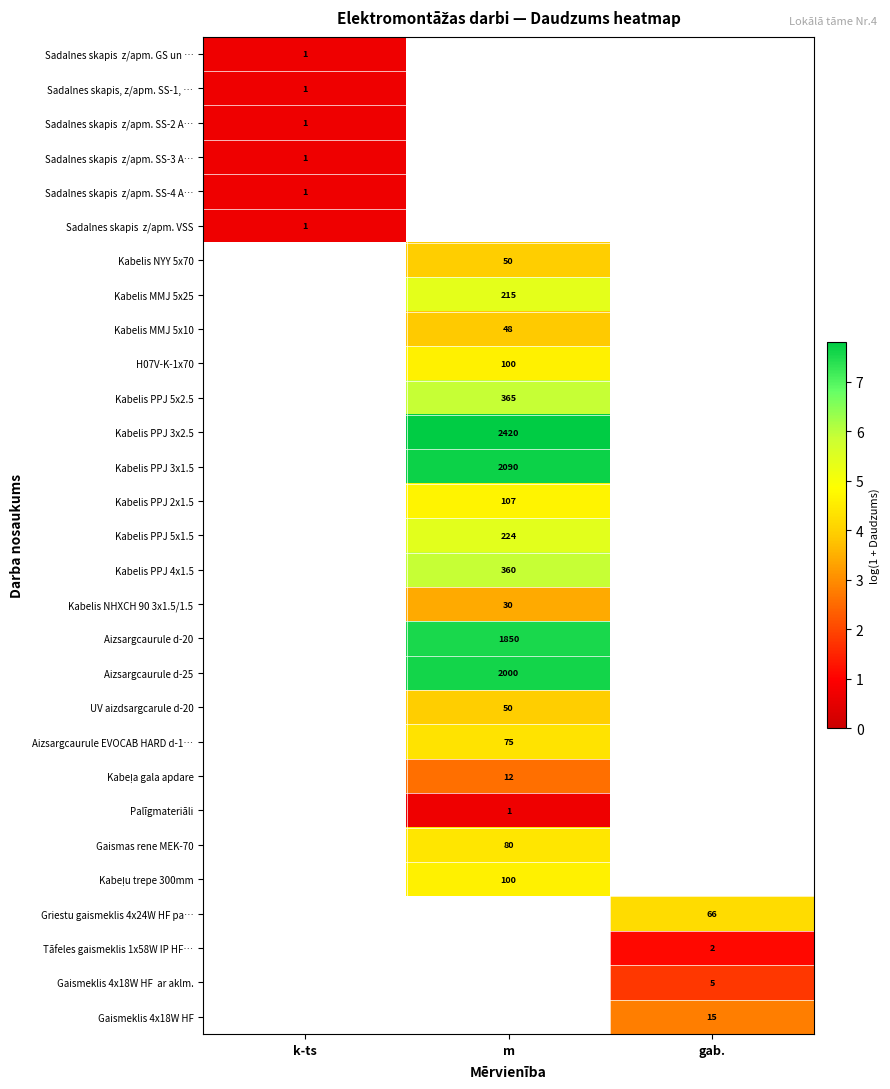

How many values in Sadalnes skapis z/apm. SS-2 A… are above zero?

1